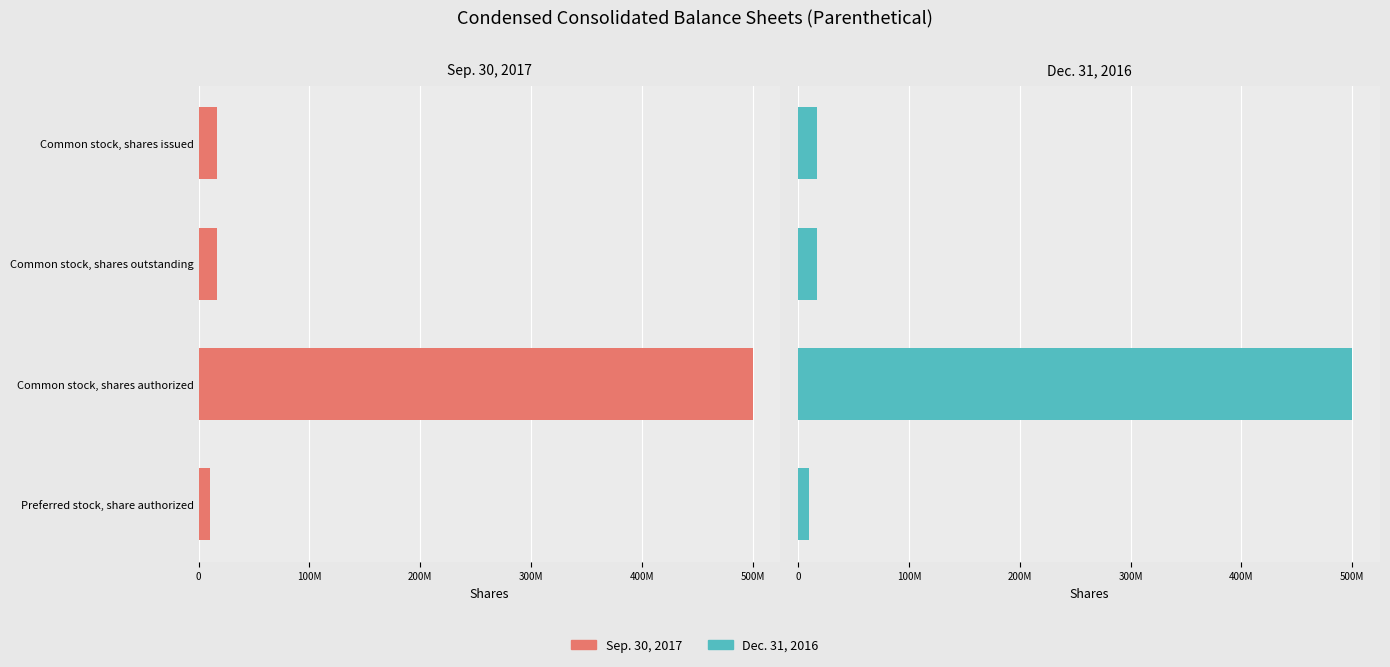

What is the difference between the maximum and second lowest values in the Dec. 31, 2016 series?

483357000